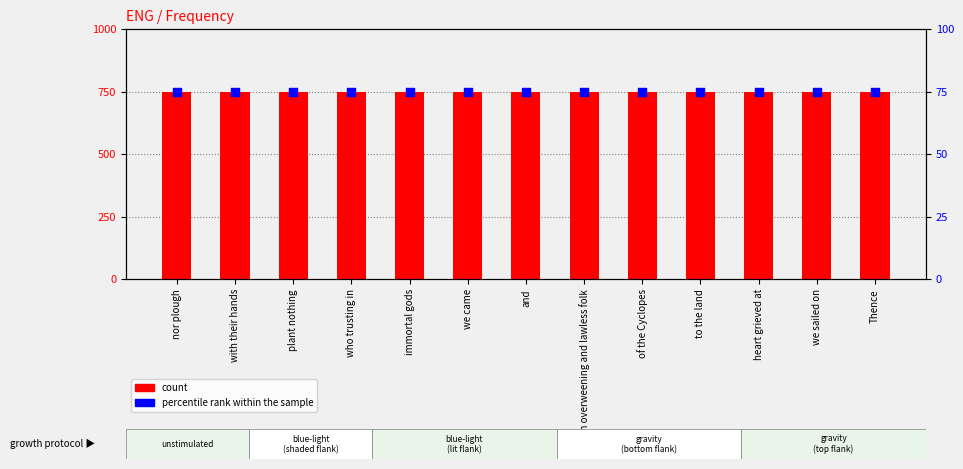

Which series has the largest Y range (max minus min)?

count